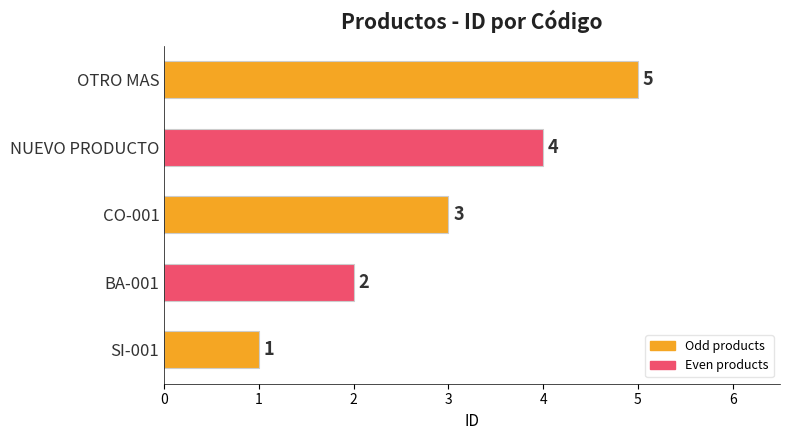

What is the difference between the maximum and minimum values?

4